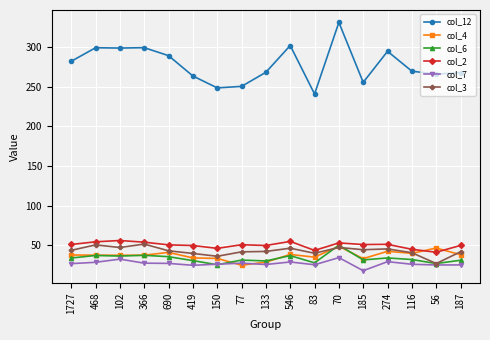

In col_6, how many points are lower than both neighbors (excluding endpoints)?

6